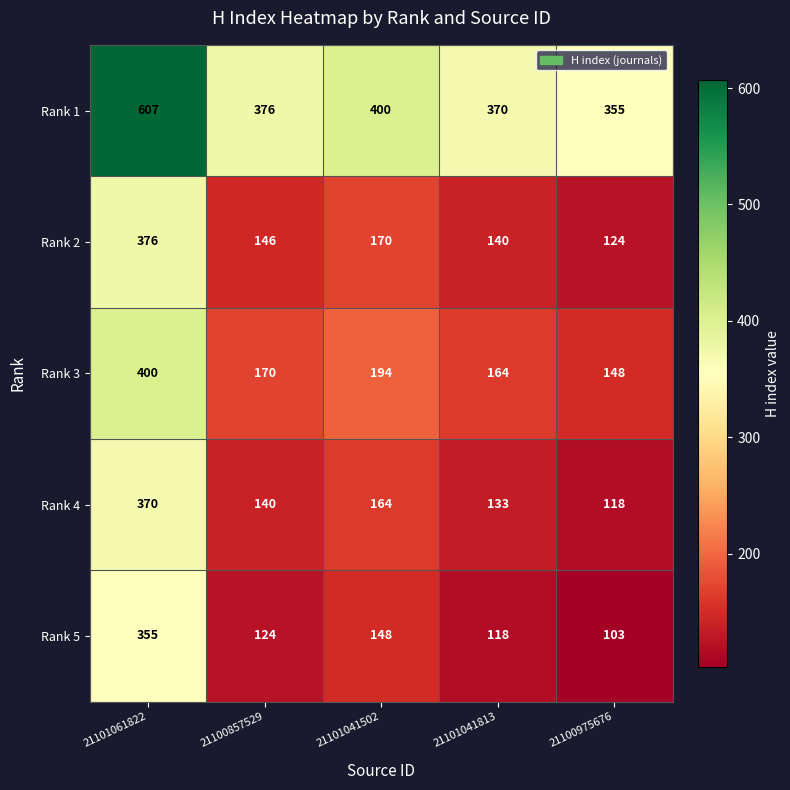

Reading left to right, list all the values displayed in this chart.

Rank 1: 21101061822=607	21100857529=376	21101041502=400	21101041813=370	21100975676=355
Rank 2: 21101061822=376	21100857529=146	21101041502=170	21101041813=140	21100975676=124
Rank 3: 21101061822=400	21100857529=170	21101041502=194	21101041813=164	21100975676=148
Rank 4: 21101061822=370	21100857529=140	21101041502=164	21101041813=133	21100975676=118
Rank 5: 21101061822=355	21100857529=124	21101041502=148	21101041813=118	21100975676=103